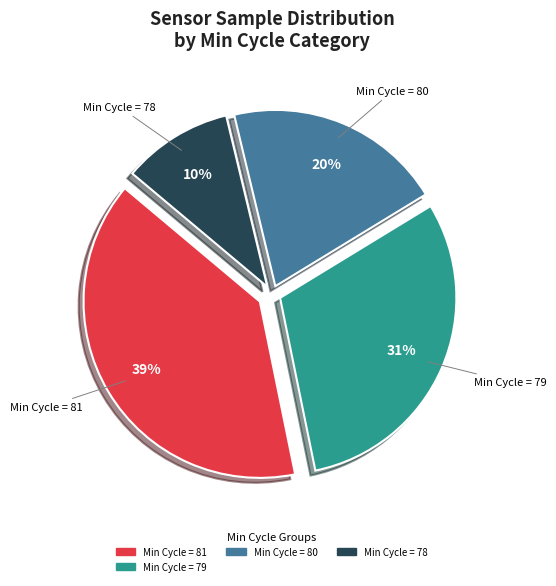

How many slices are in this pie chart?

4